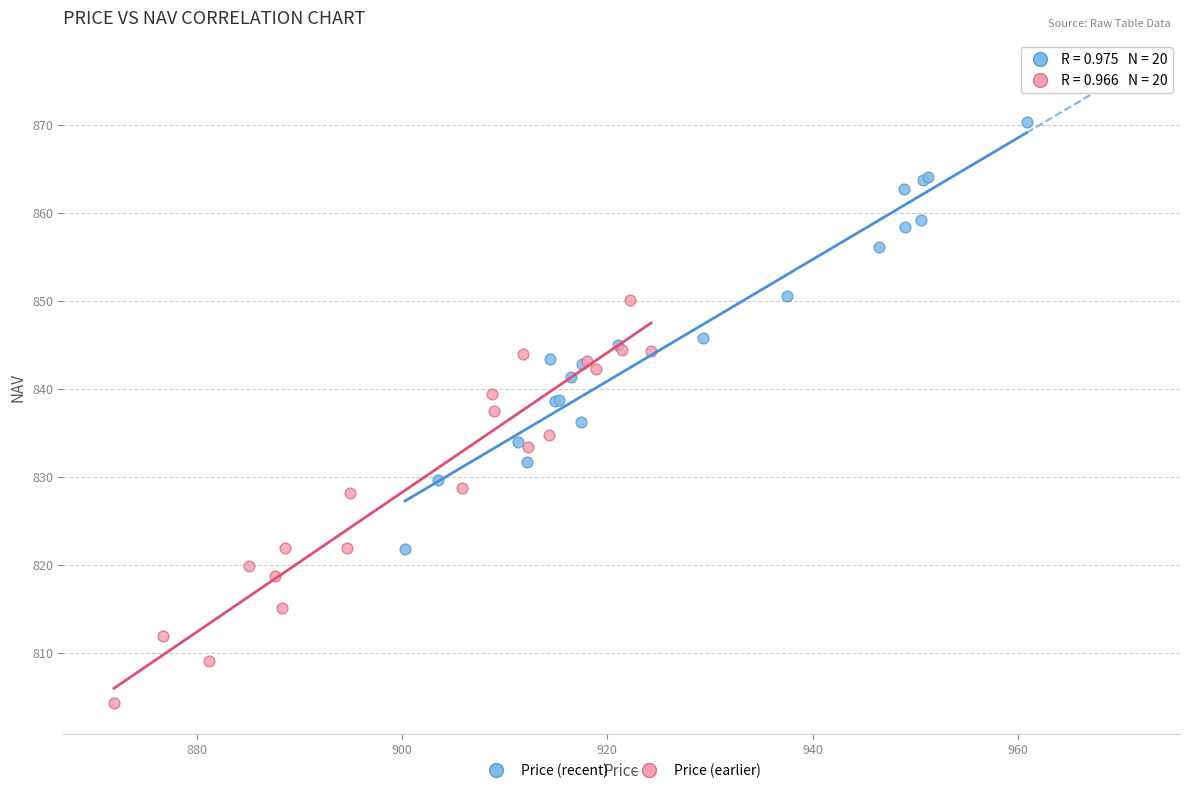

Which series reaches the minimum Y coordinate?

Price (earlier)